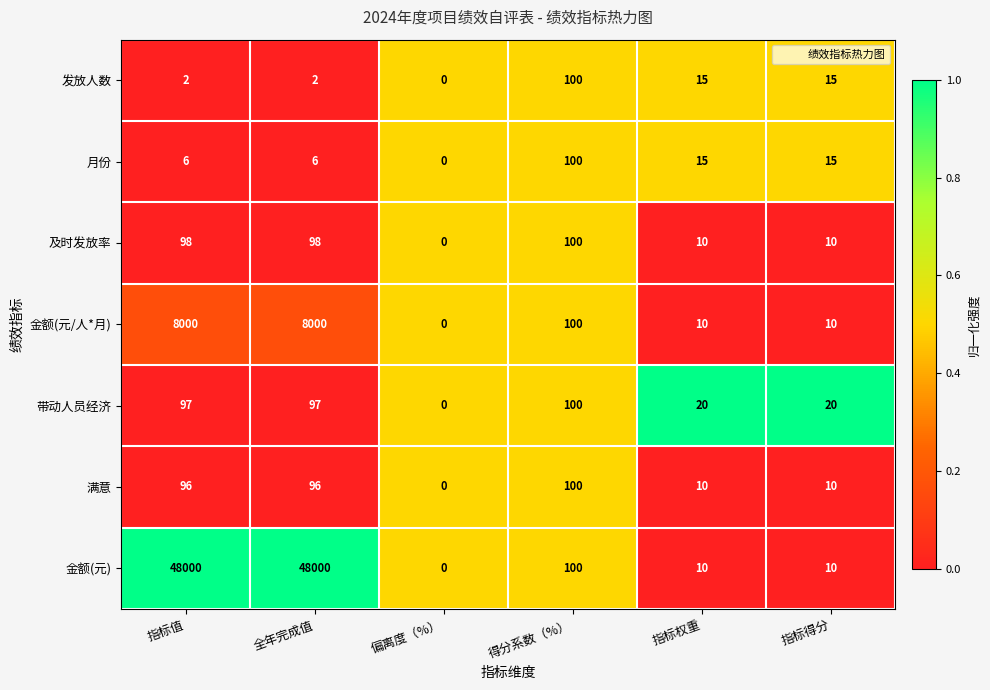

Which label corresponds to the smallest value in the chart?

偏离度（%）